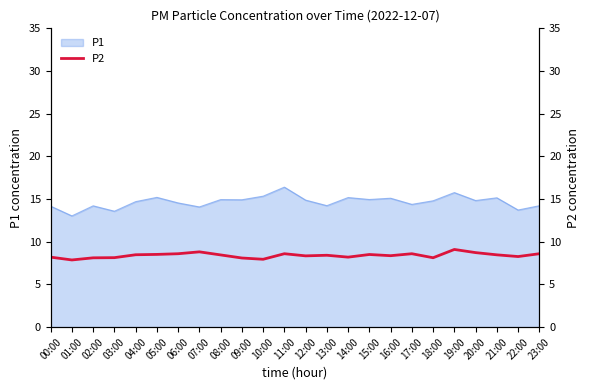

The P1 series shows 15.1 at 16:00. True or false?

True